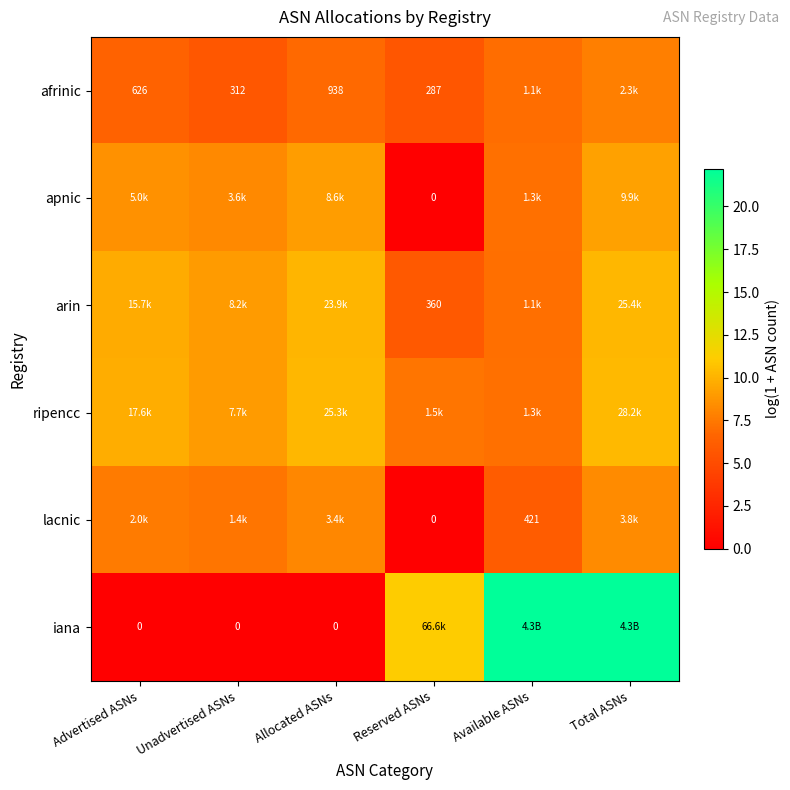

What is the difference between the highest and lowest values at Total ASNs?

14.4